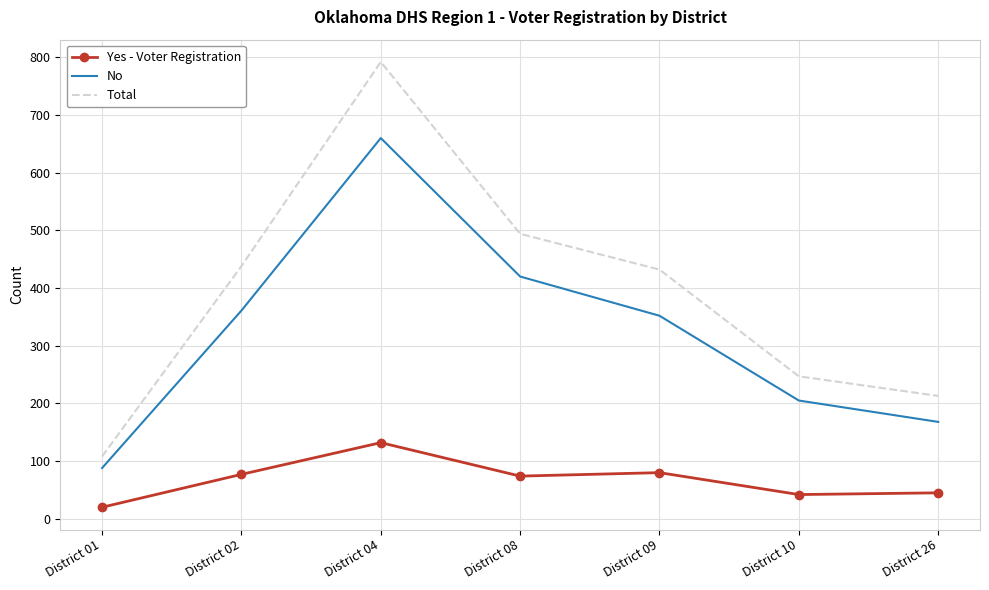

What is the difference between the second highest and second lowest values in the No series?

252